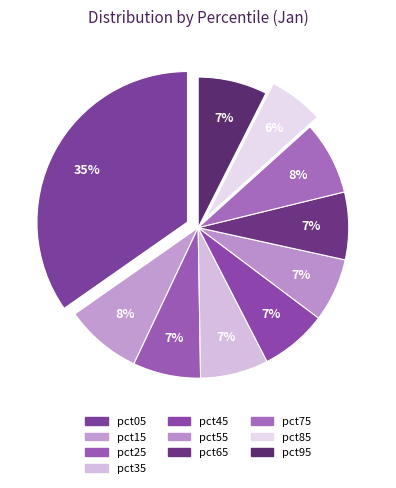

How many segments does this pie chart have?

10